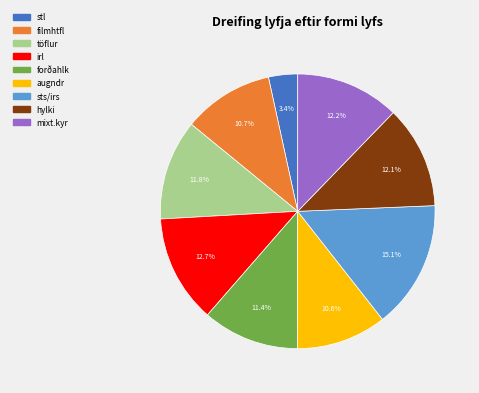

To the nearest percent, what is the difference between the largest and smallest slice percentages?

12%